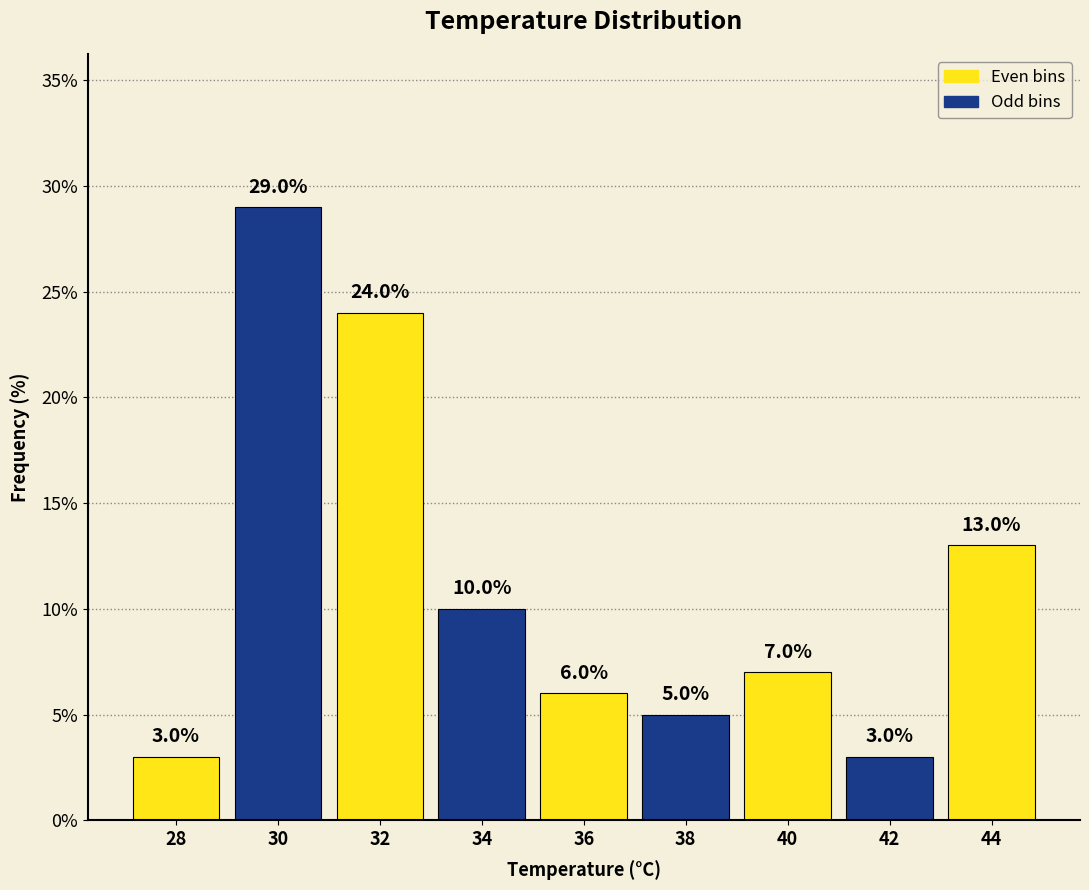

Which range on the x-axis has the tallest bar?

29 to 31